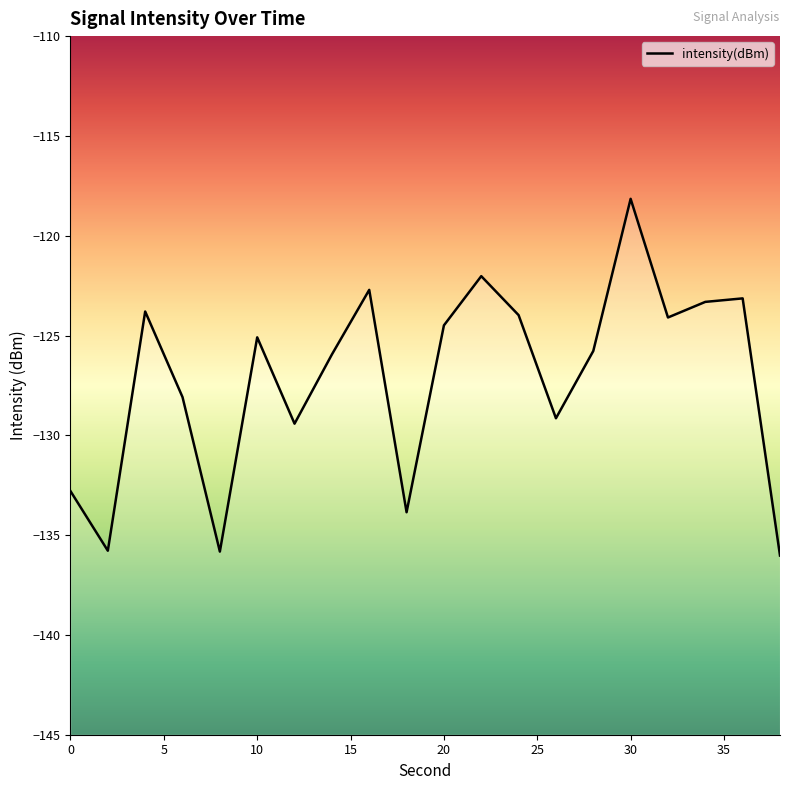

Is it true that the value at 20 is -124.5?

True